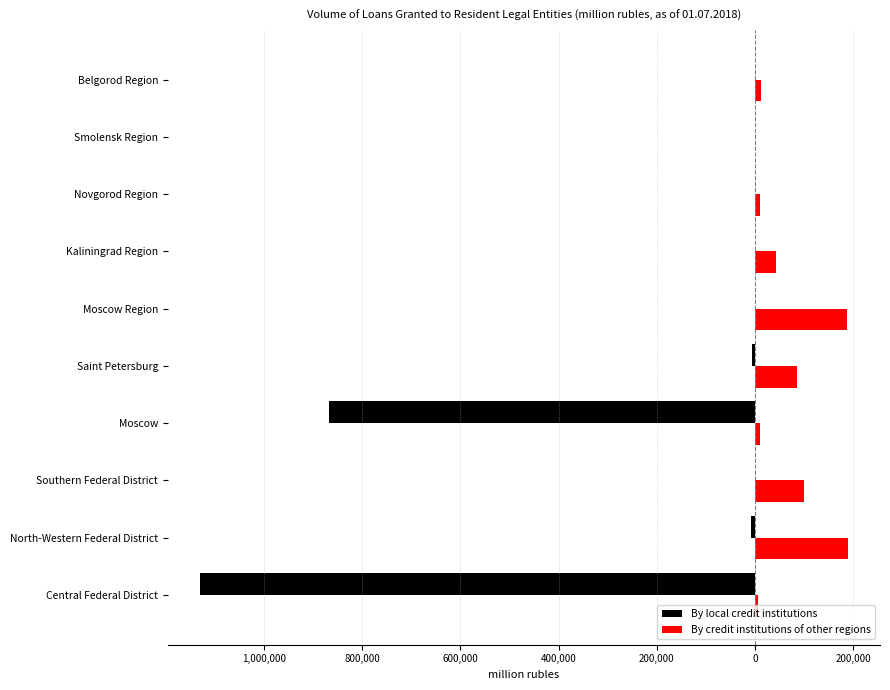

What are all the series names shown in the legend?

By local credit institutions, By credit institutions of other regions